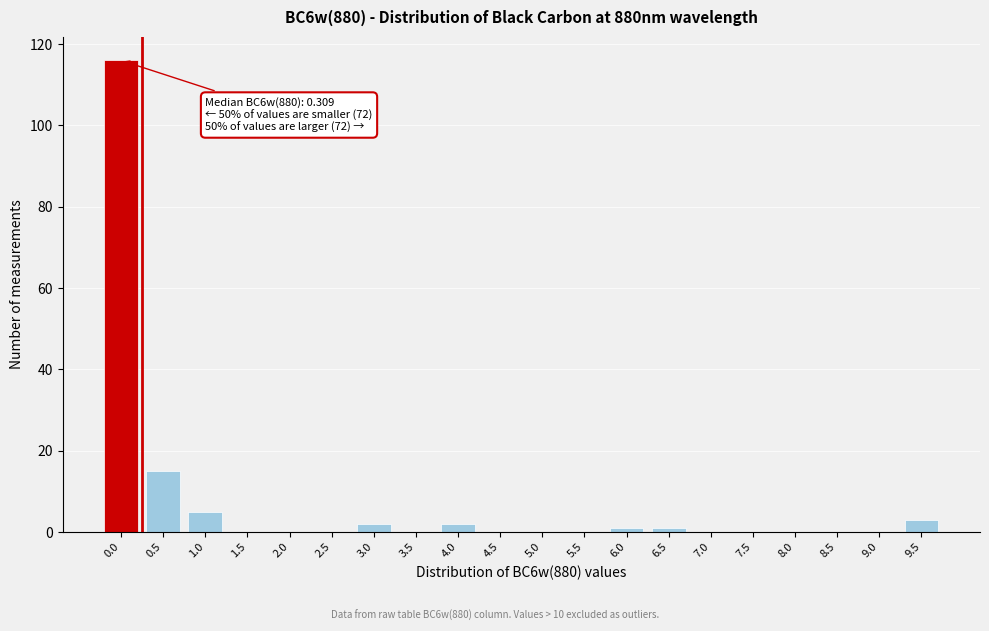

Reading left to right, list all the values displayed in this chart.

0.0=116	0.5=15	1.0=5	1.5=0	2.0=0	2.5=0	3.0=2	3.5=0	4.0=2	4.5=0	5.0=0	5.5=0	6.0=1	6.5=1	7.0=0	7.5=0	8.0=0	8.5=0	9.0=0	9.5=3